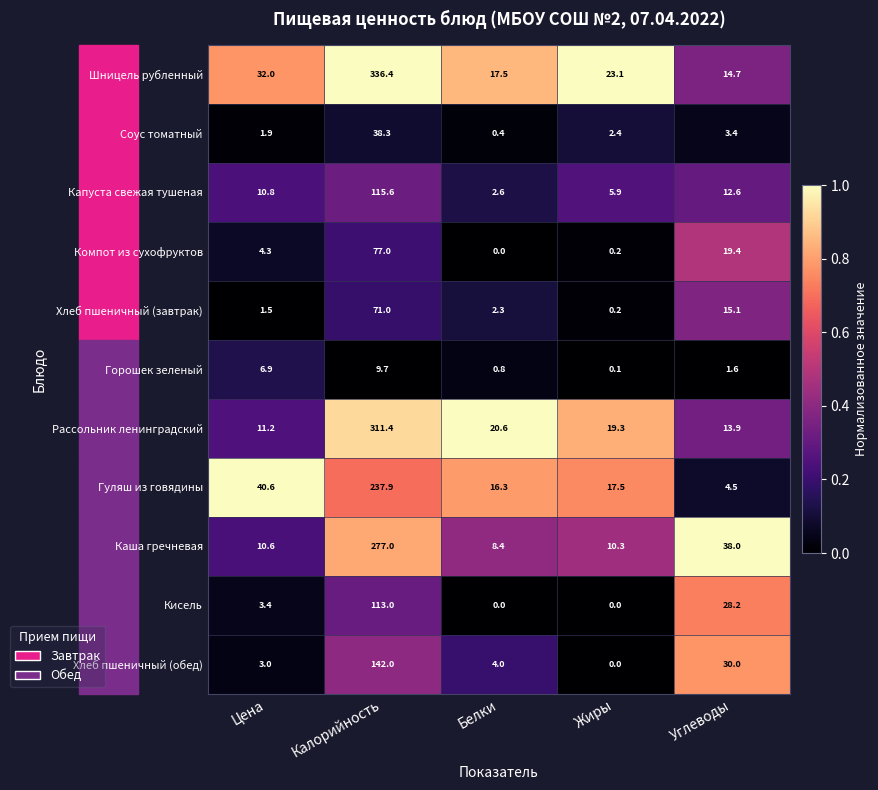

What is the spread (max minus min) of values at Цена?

39.1